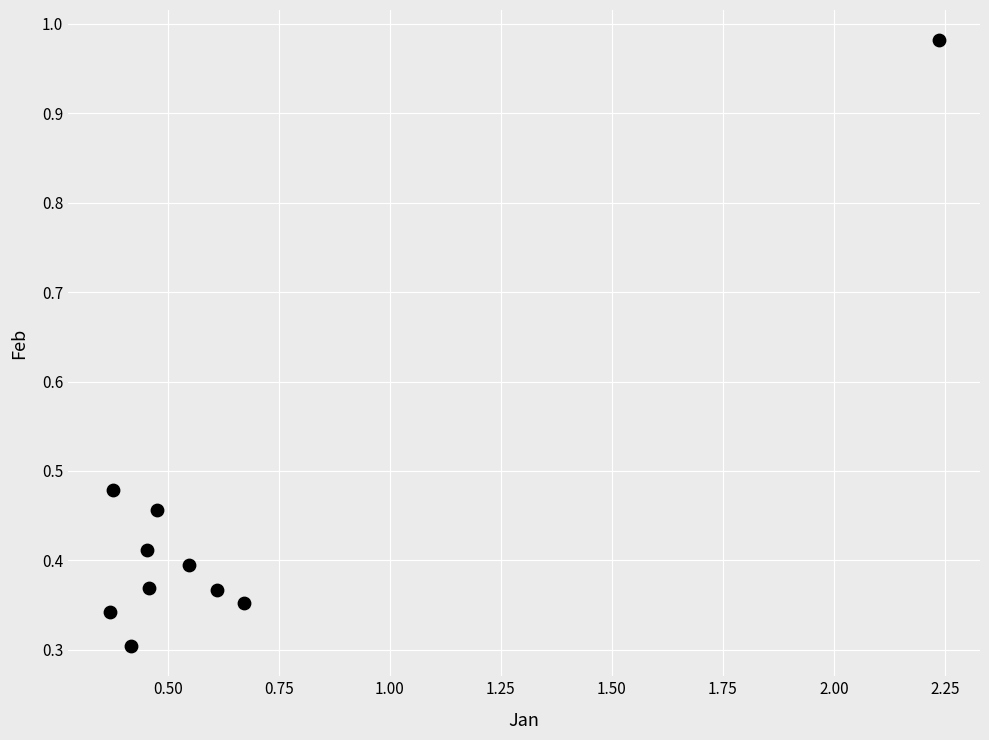

What is the range of X values (max minus min)?

1.9